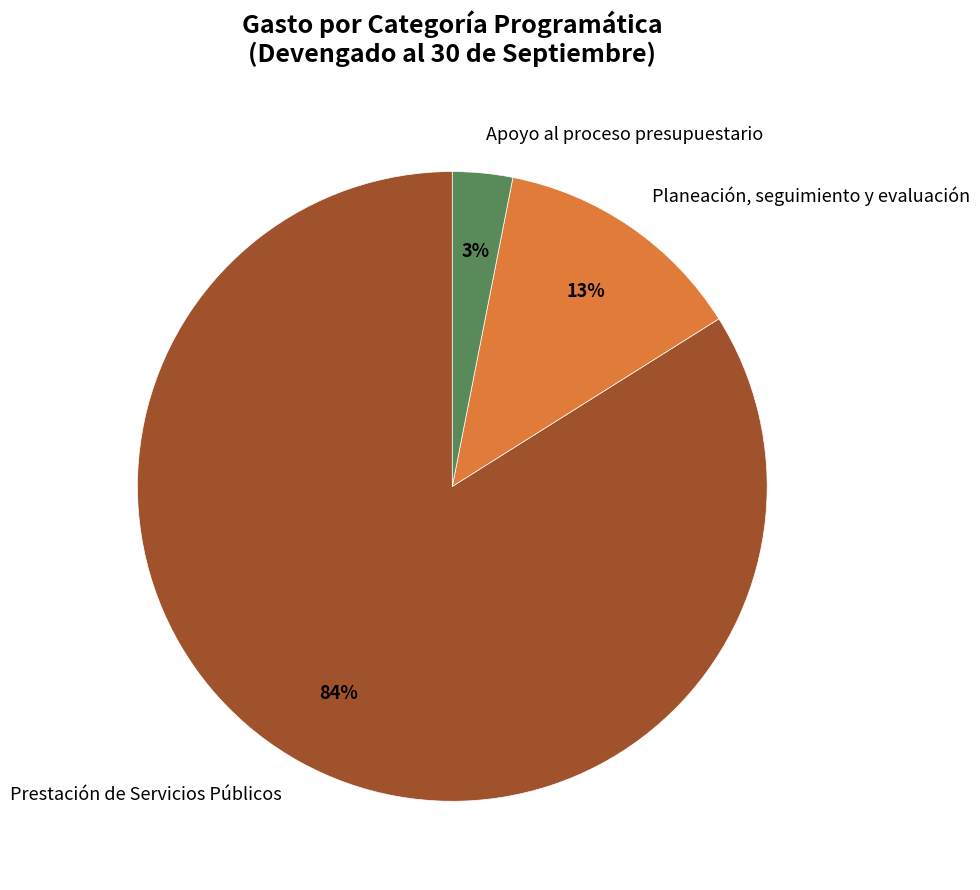

Is Planeación, seguimiento y evaluación the majority of the pie?

No